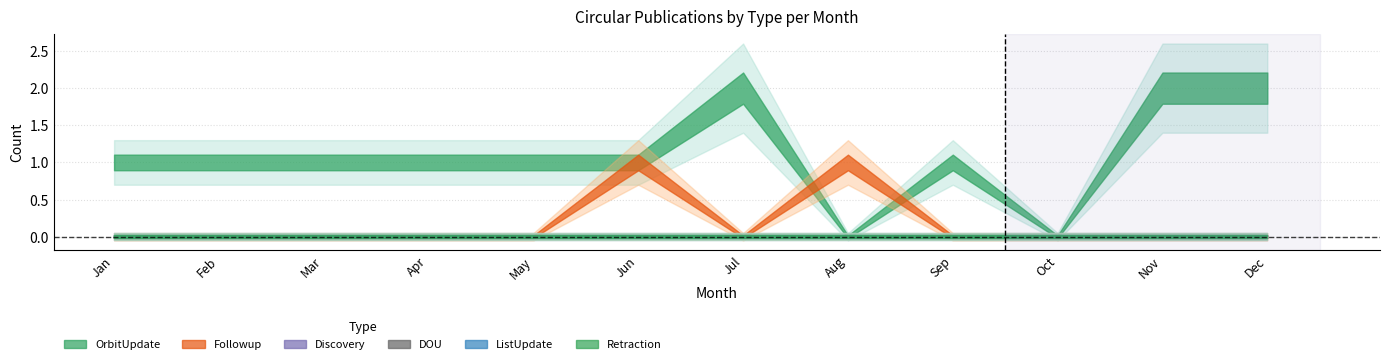

What is the greatest value displayed?

2